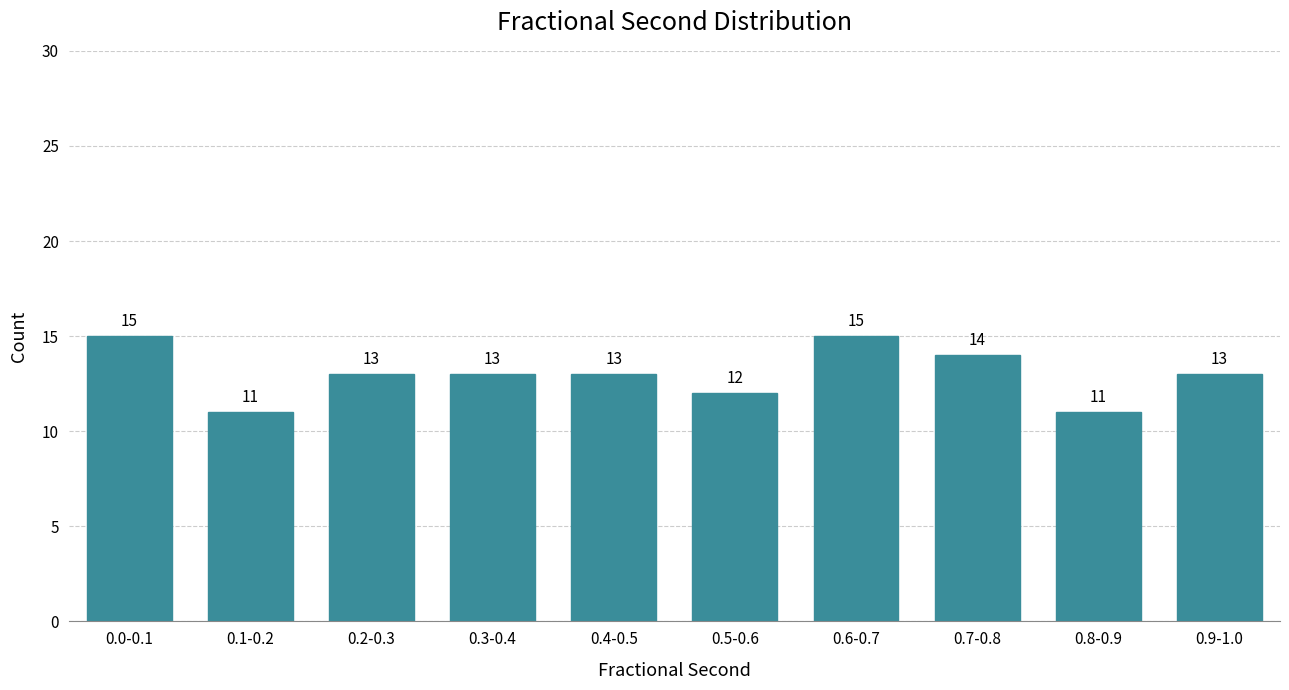

Reading left to right, transcribe all the data shown in this chart.

15	11	13	13	13	12	15	14	11	13